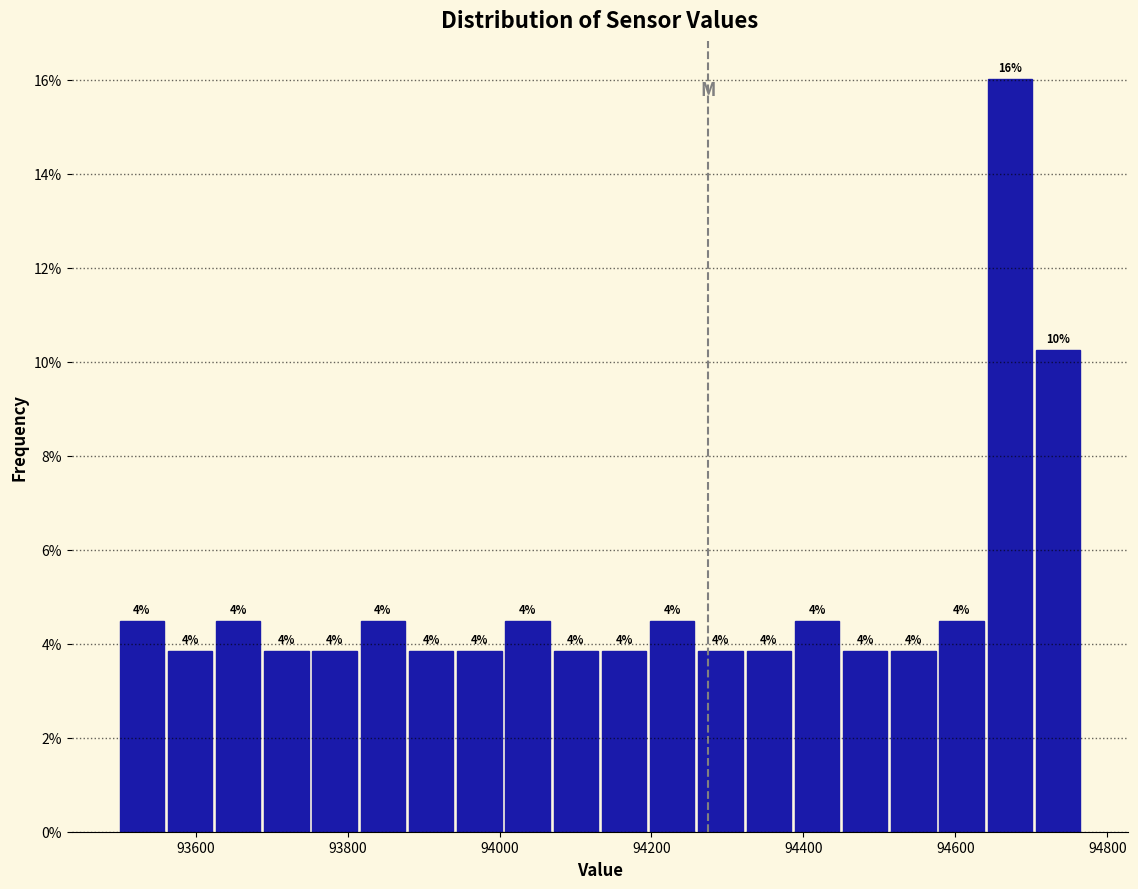

Read against the x-axis, roughly where is the centre of the tallest bar?

94680